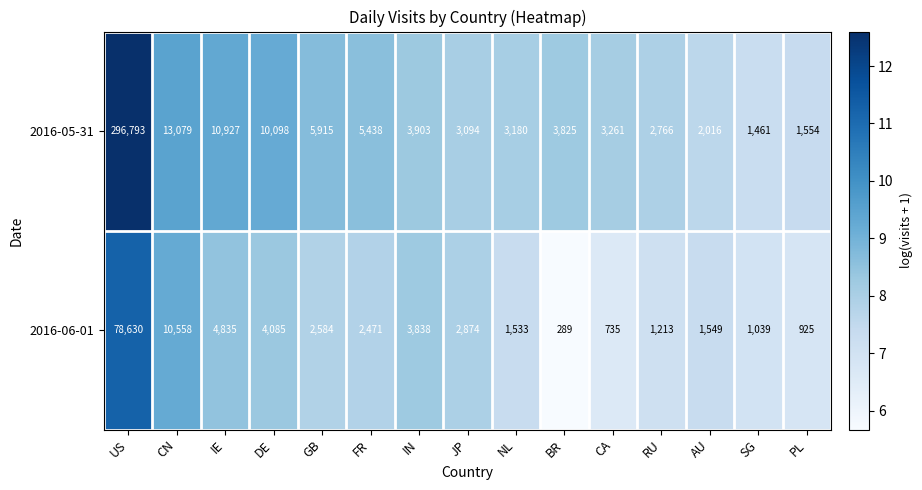

Reading right to left, transcribe all the data shown in this chart.

2016-05-31: 1554	1461	2016	2766	3261	3825	3180	3094	3903	5438	5915	10098	10927	13079	296793
2016-06-01: 925	1039	1549	1213	735	289	1533	2874	3838	2471	2584	4085	4835	10558	78630